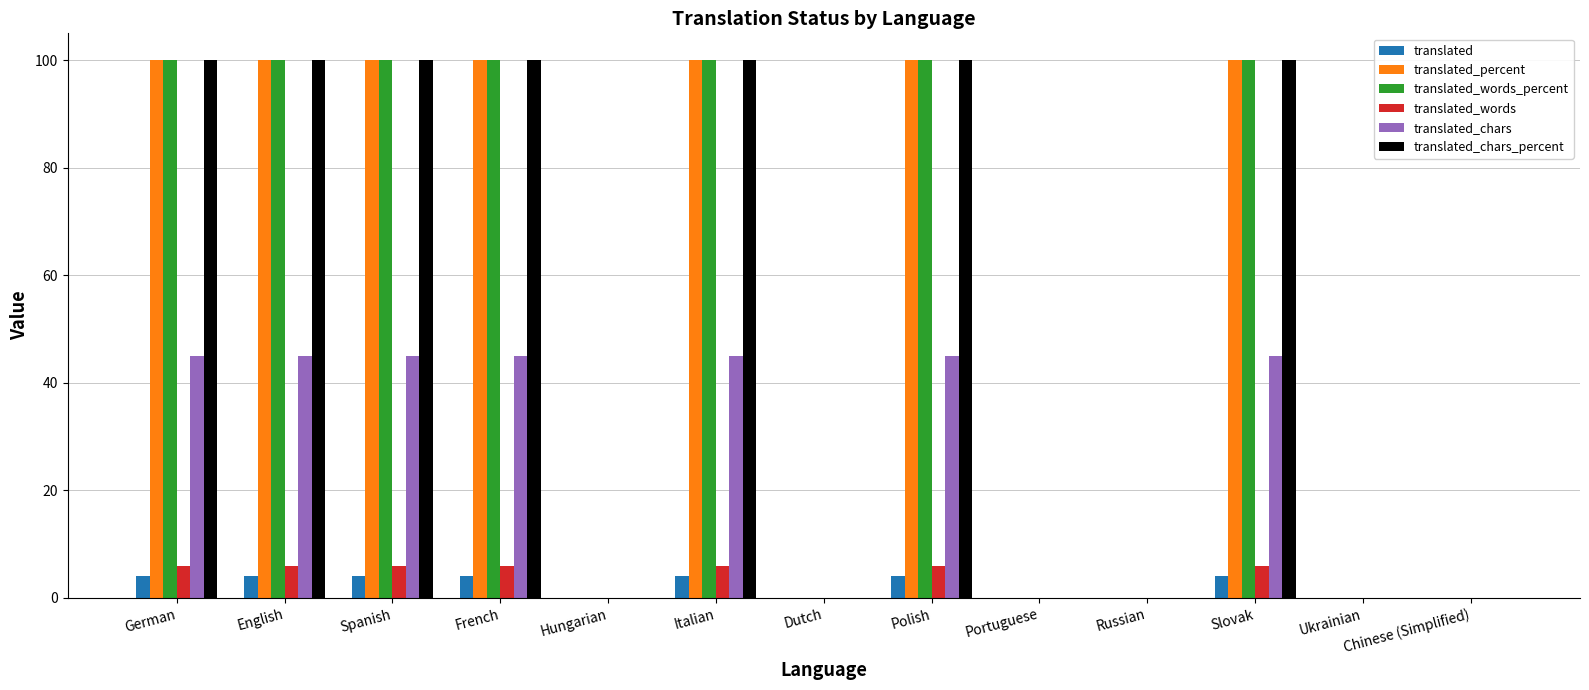

The translated series shows 4 at Polish. True or false?

True